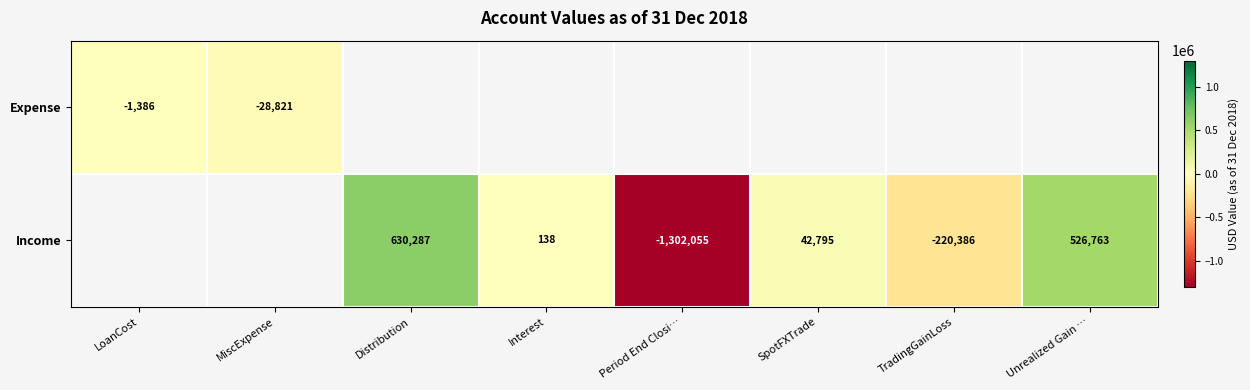

At which category does the chart reach its peak across all series?

Distribution